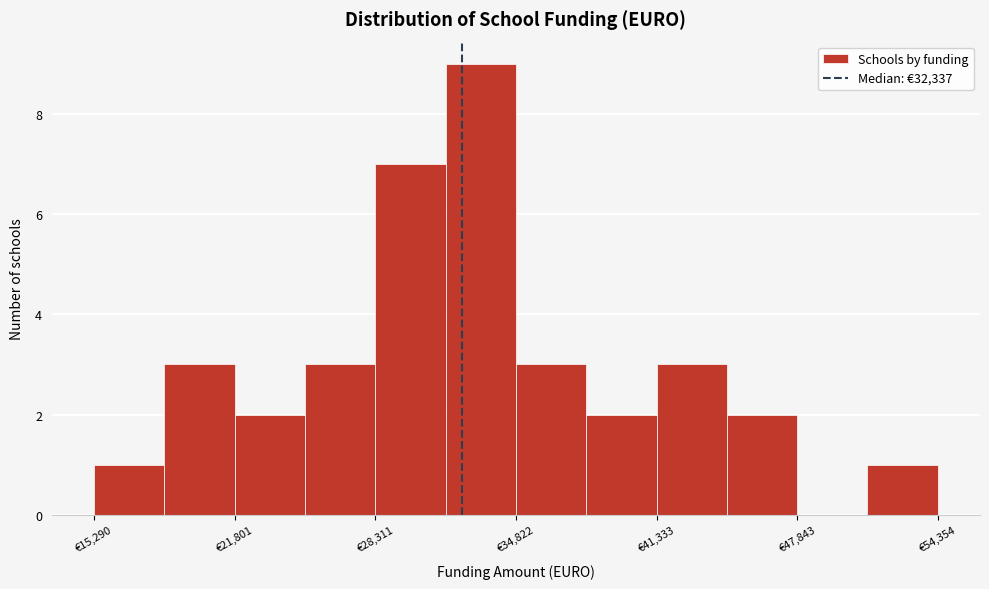

Around what value on the x-axis is the tallest bar? Give the approximate position of its centre, as read against the axis.

33000